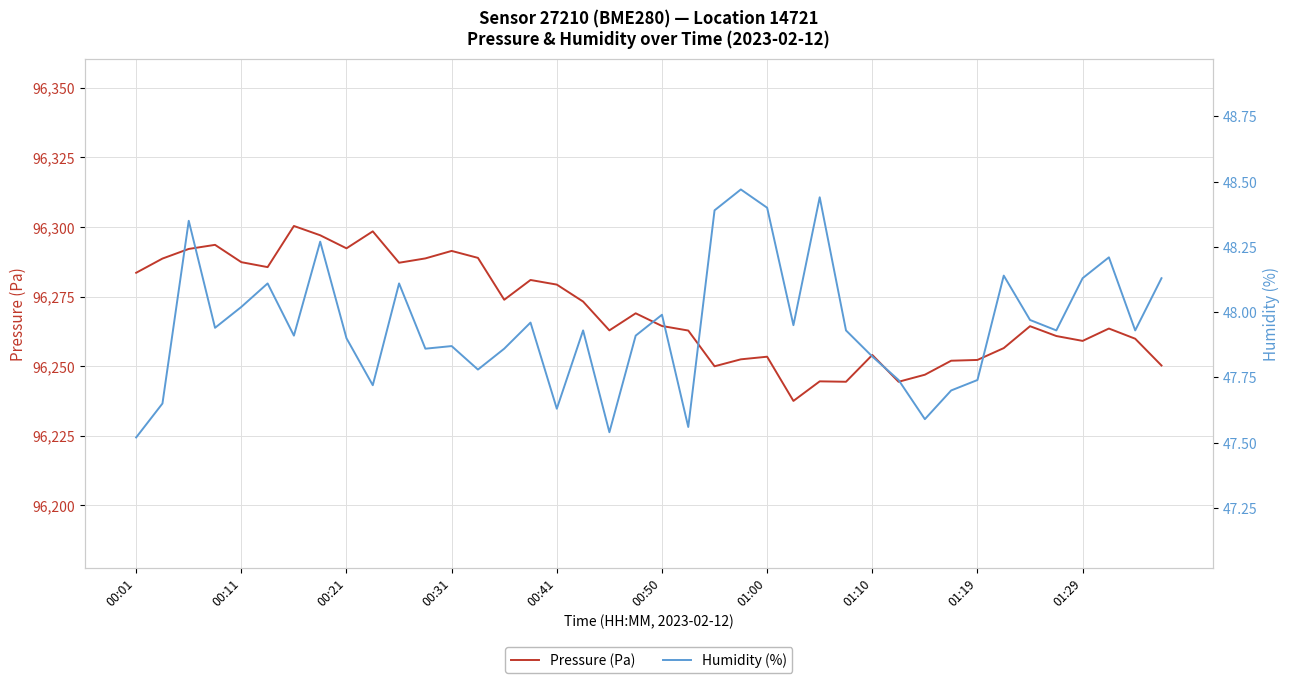

True or false: Pressure (Pa) and Humidity (%) intersect in this chart.

False